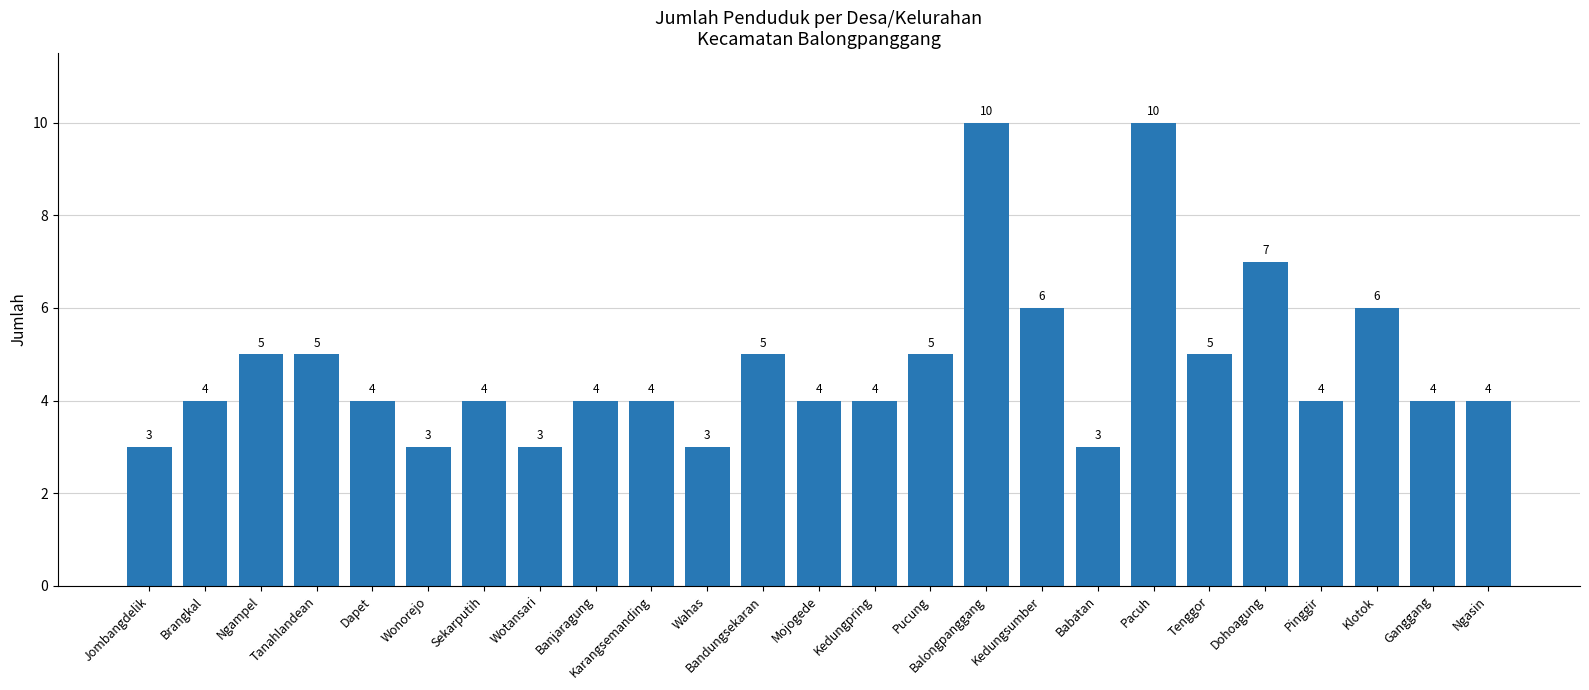

What value does the data have at Pucung?

5